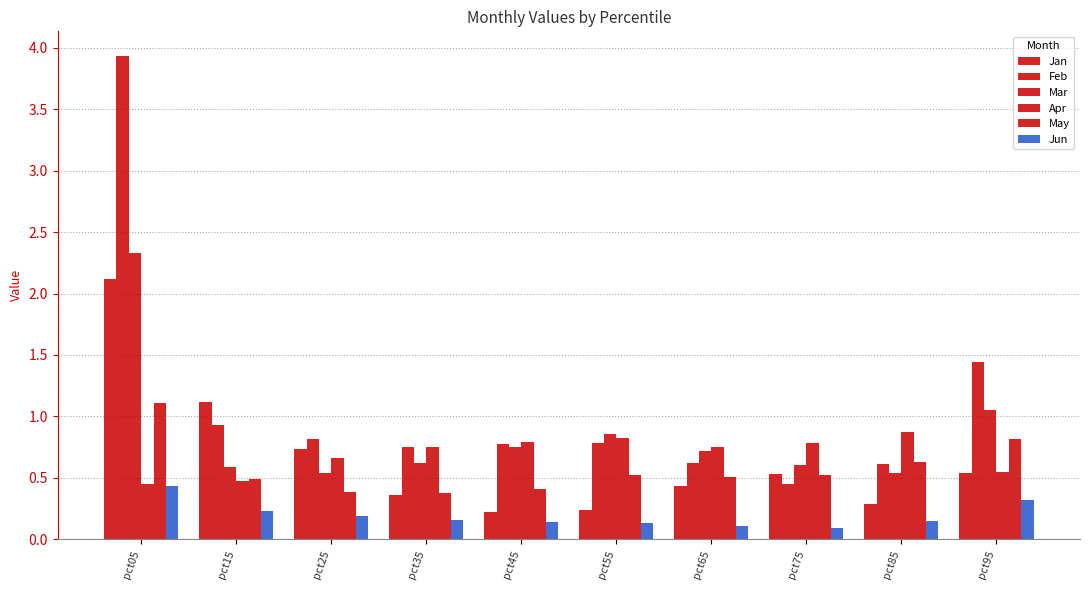

How many bars are there in total?

60